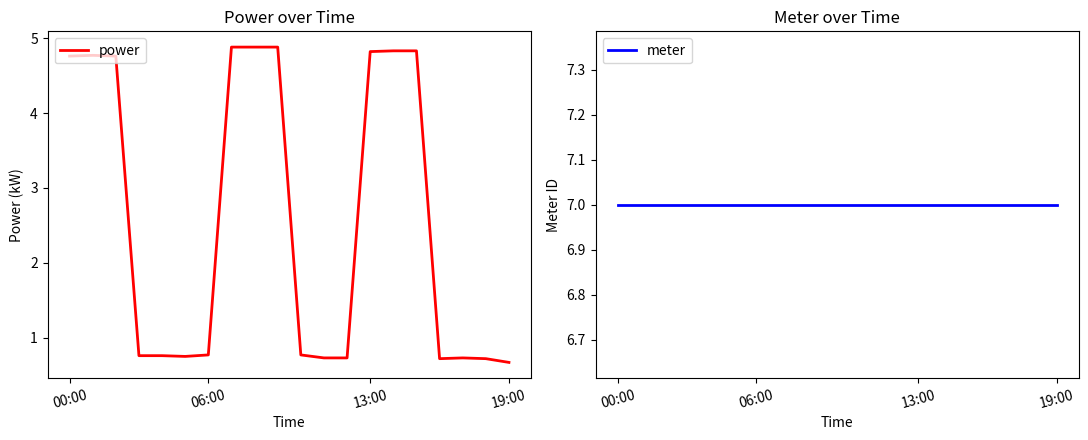

What are all the series names shown in the legend?

power, meter